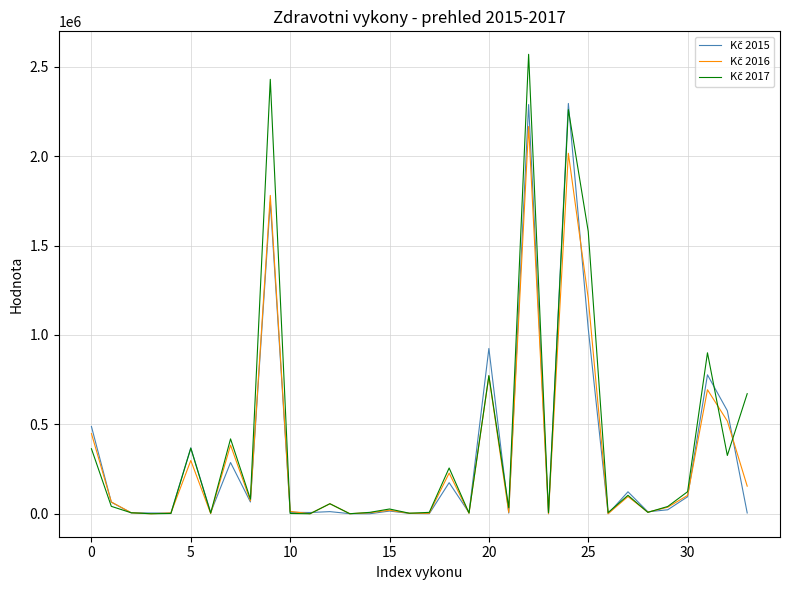

How many lines are shown in the chart?

3